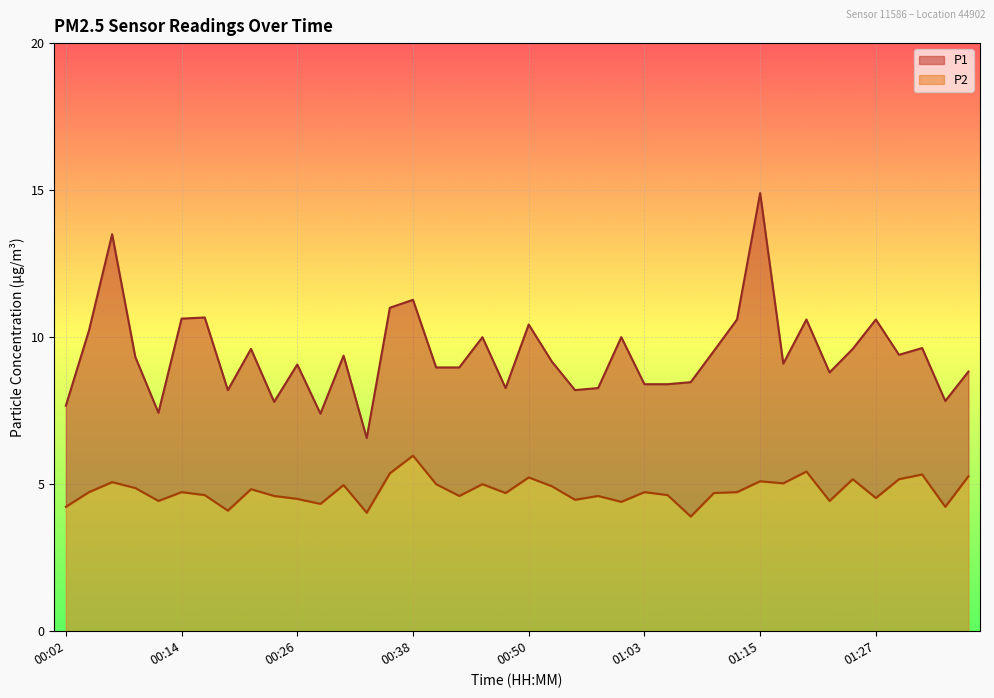

What is the total value across all series at 00:31?

14.3